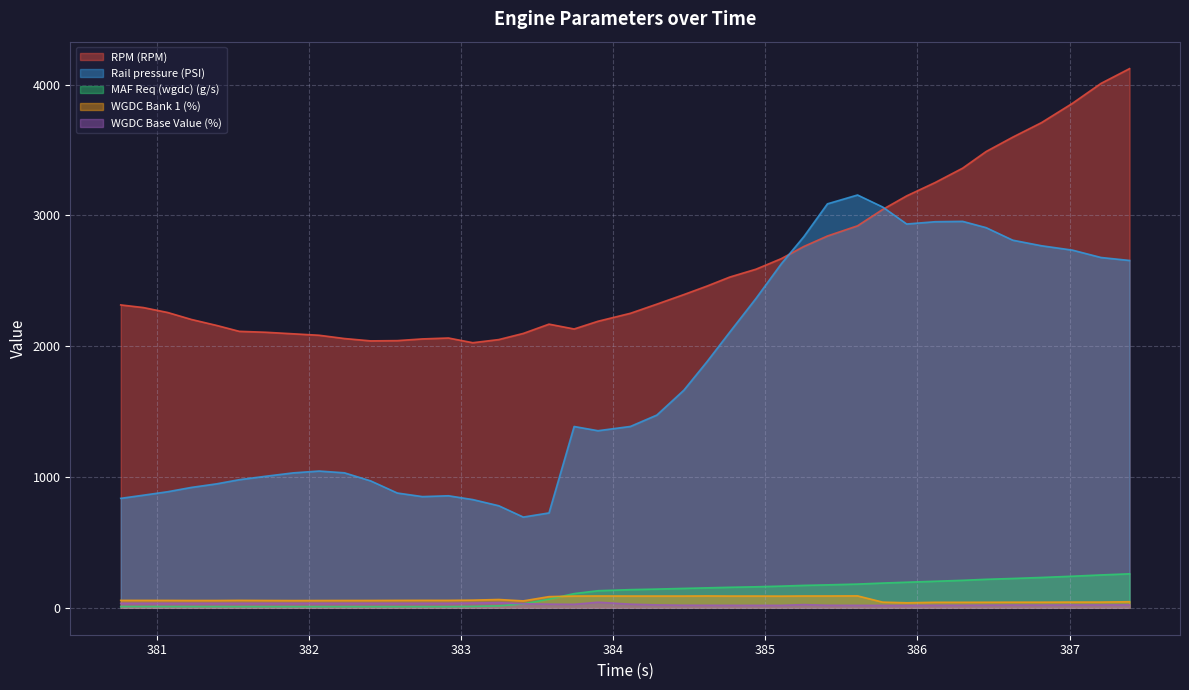

True or false: Rail pressure (PSI) and WGDC Bank 1 (%) intersect in this chart.

False